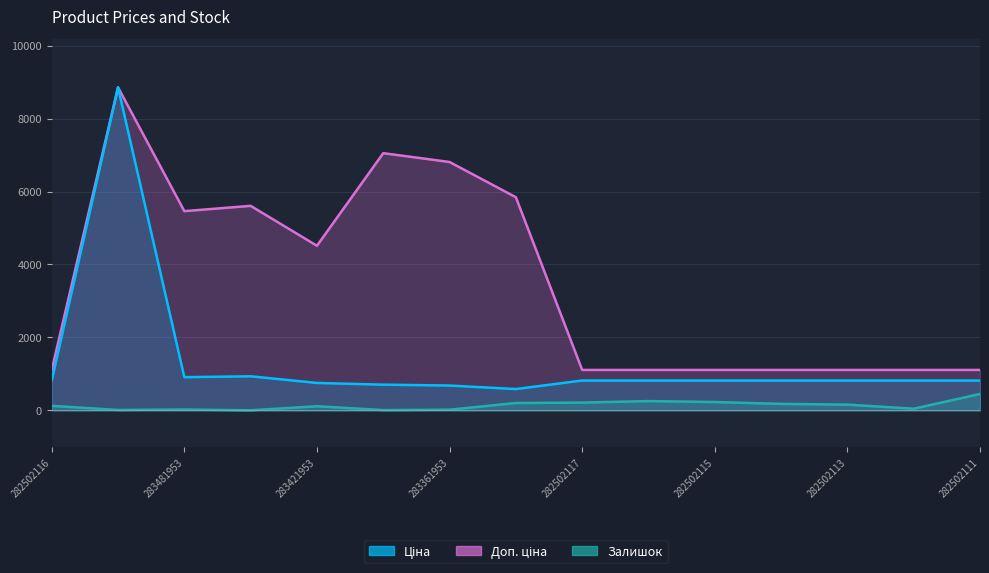

What is the label of the 4th point from the left?

283451953